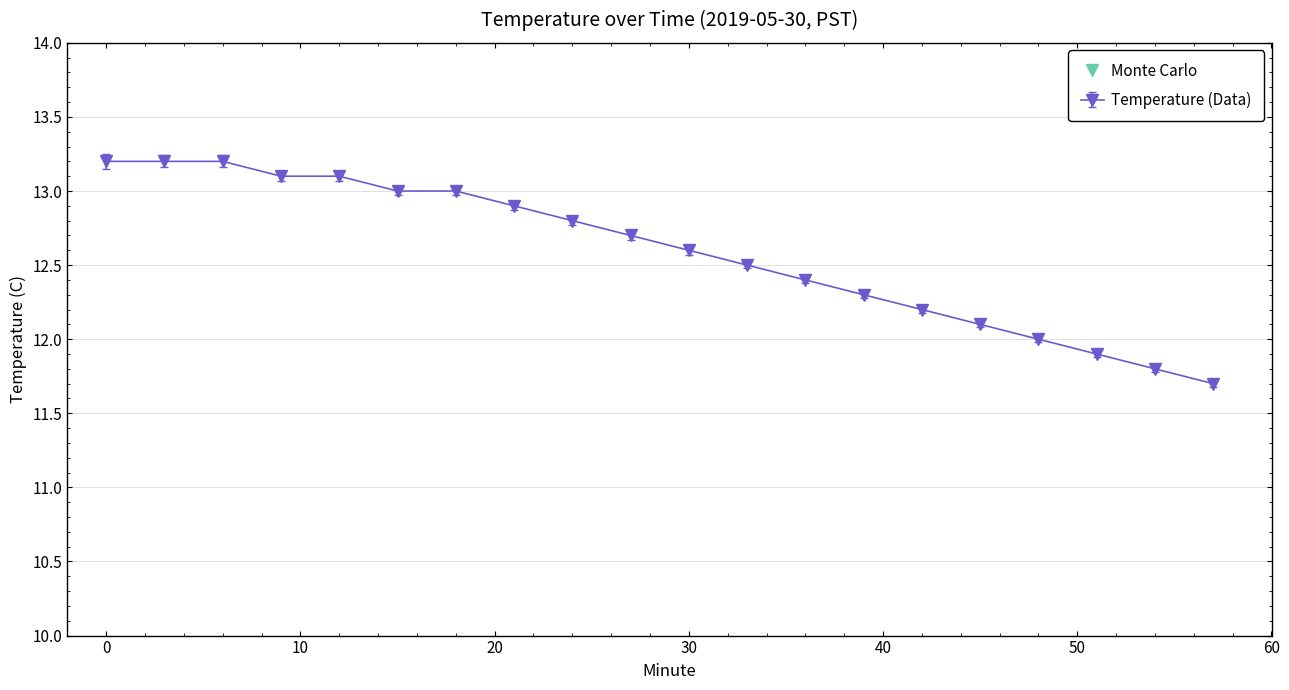

Where is the data nearest to the value 12?

48